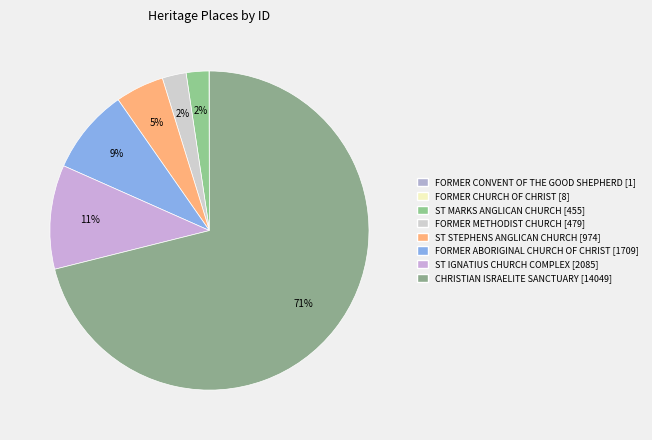

What is the largest slice in the pie chart?

CHRISTIAN ISRAELITE SANCTUARY